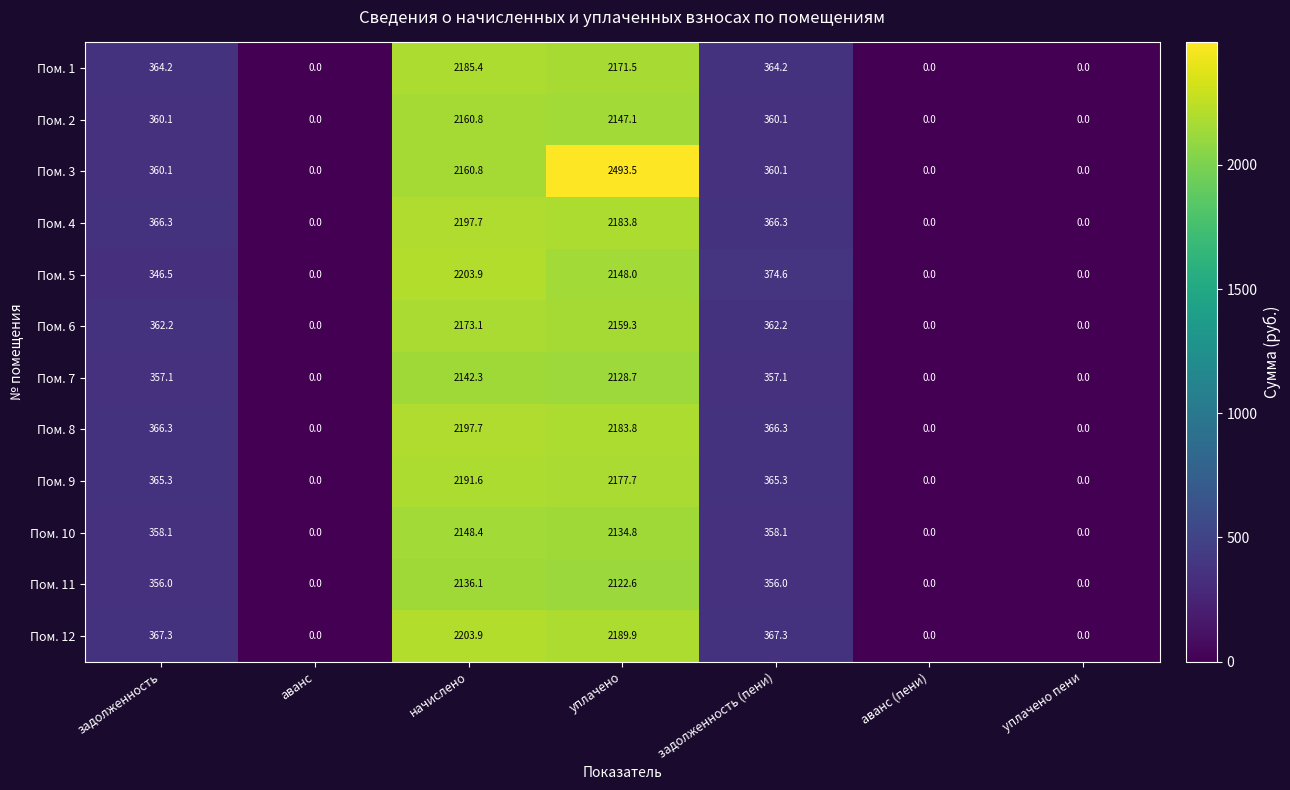

What is the difference between the maximum and minimum values in the Пом. 3 series?

2493.5